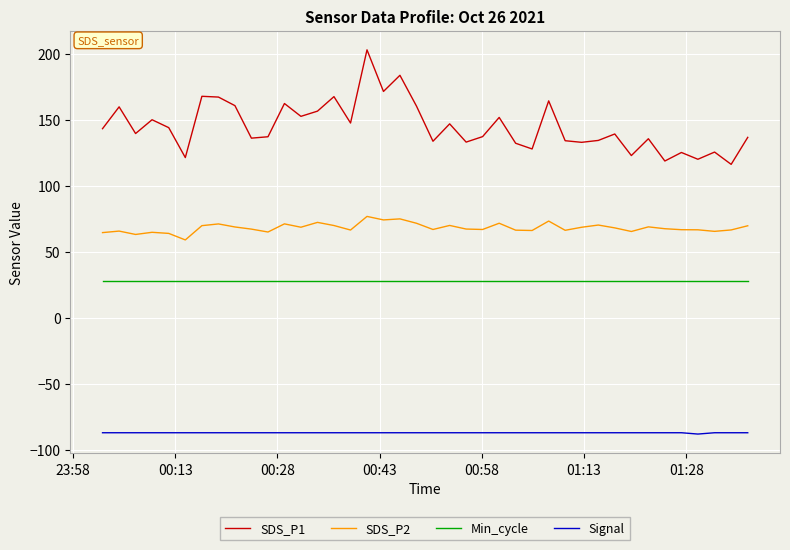

True or false: SDS_P2 and Signal cross at least once.

False